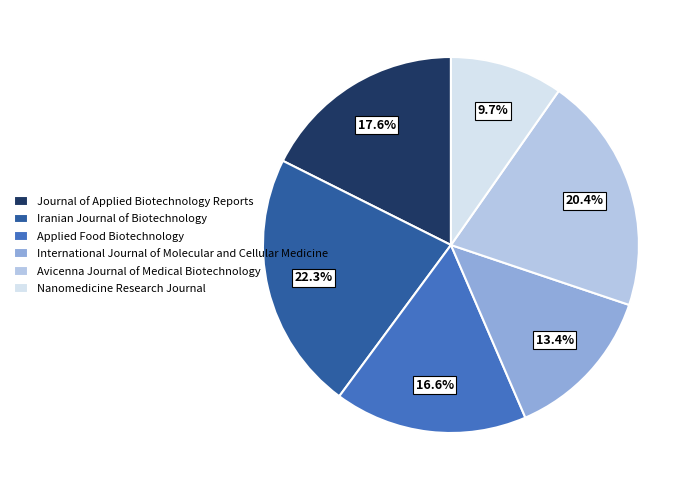

Which slice is the smallest?

Nanomedicine Research Journal